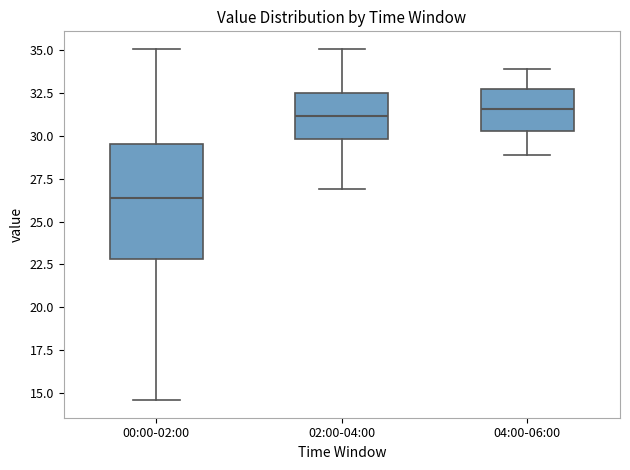

Reading left to right, transcribe this box plot: for each box, give where its median line is, the range the box spans, and where its two whiskers end, as read against the y-axis. The values are not printed on the chart, so give them approximately, as read against the axis.

00:00-02:00: median 26.5, box 23.0 to 29.5, whiskers 14.5 to 35.0
02:00-04:00: median 31.0, box 30.0 to 32.5, whiskers 27.0 to 35.0
04:00-06:00: median 31.5, box 30.5 to 32.5, whiskers 29.0 to 34.0